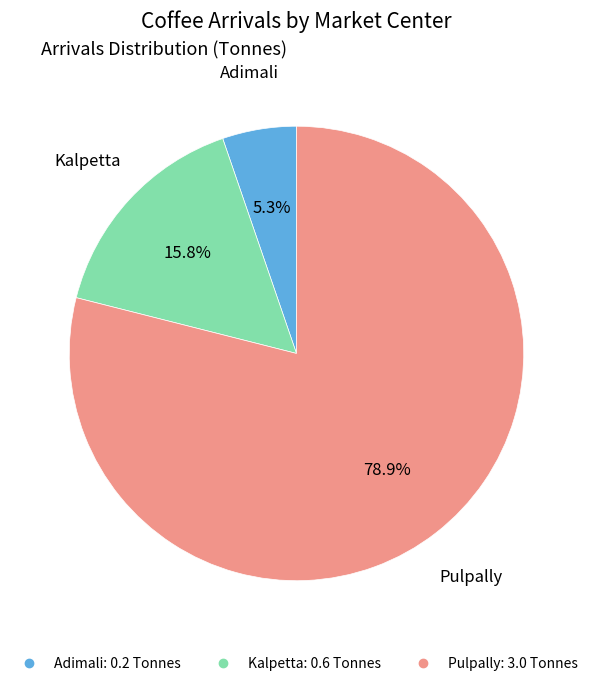

Which slice is the largest?

Pulpally